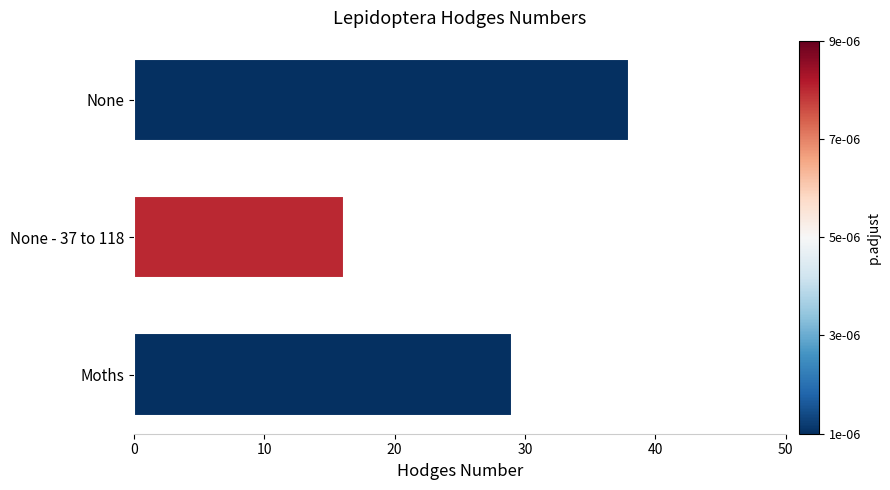

Reading bottom to top, extract all data points from this chart.

29.0	16.1	38.0